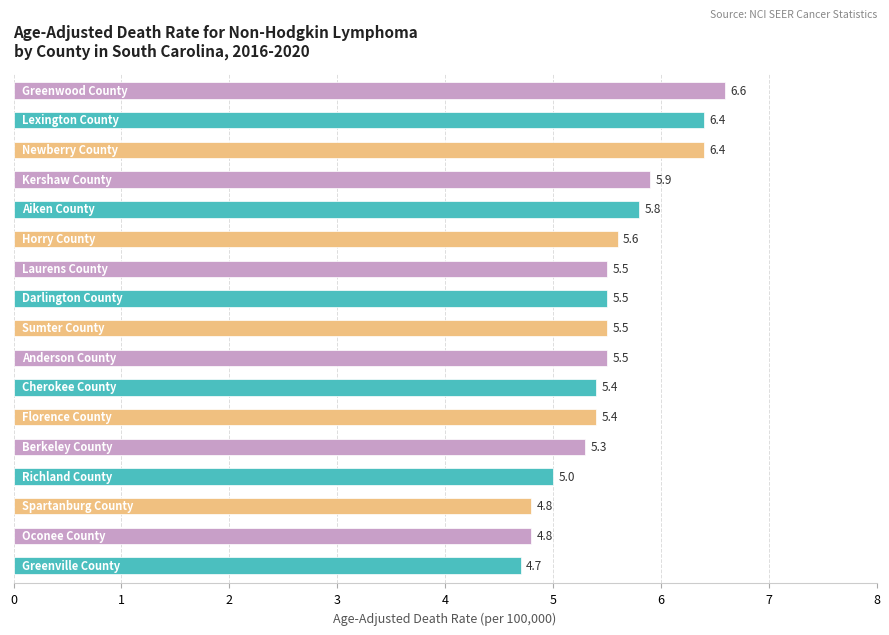

What is the smallest value displayed?

4.7